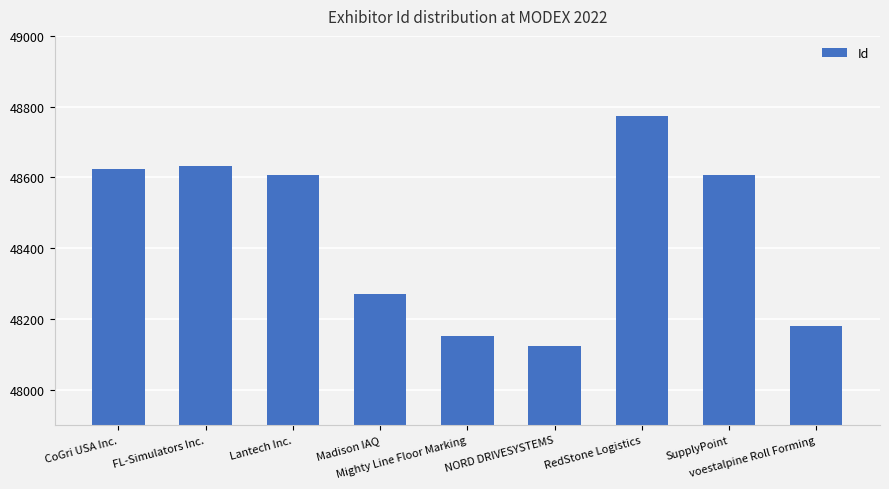

True or false: the data shows 48774 at RedStone Logistics.

True